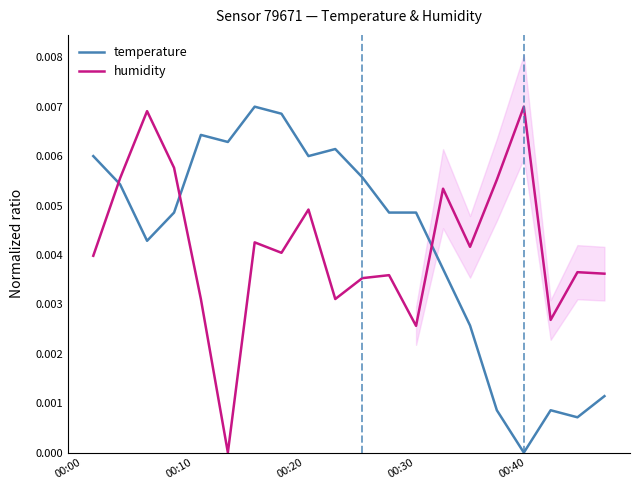

Which series ends up on top after the final intersection of temperature and humidity?

humidity